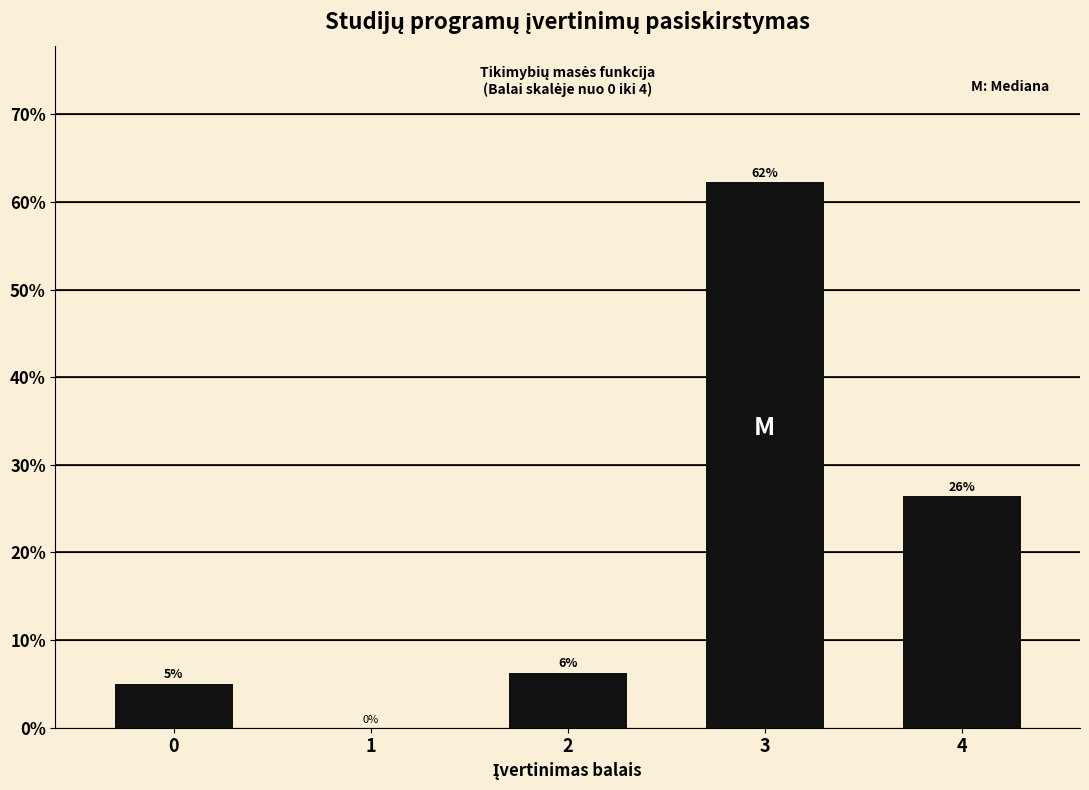

What is the approximate value at 3?

62.3